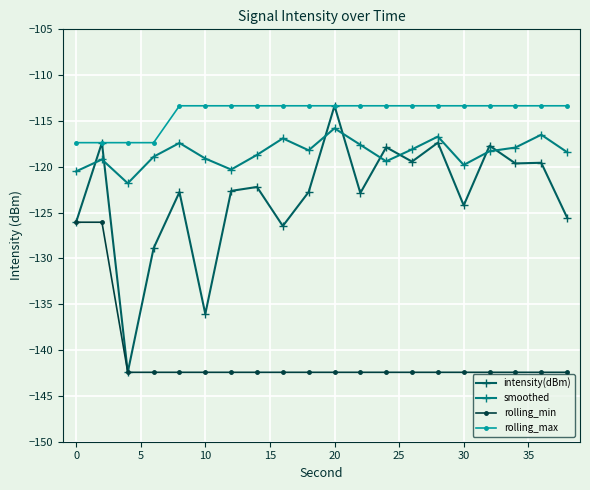

Which series has the widest spread of values?

intensity(dBm)